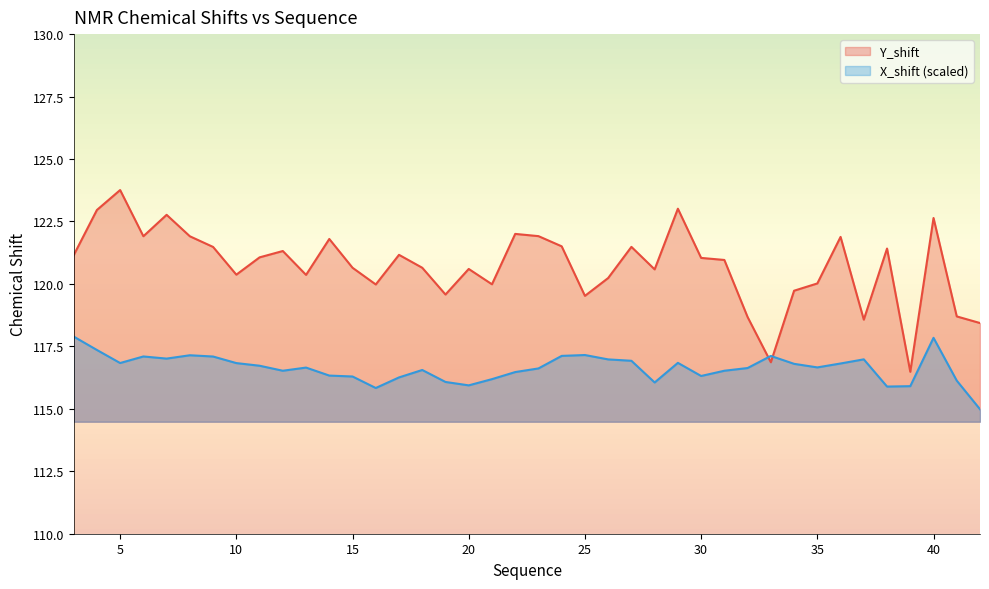

How many categories are shown in the chart?

40